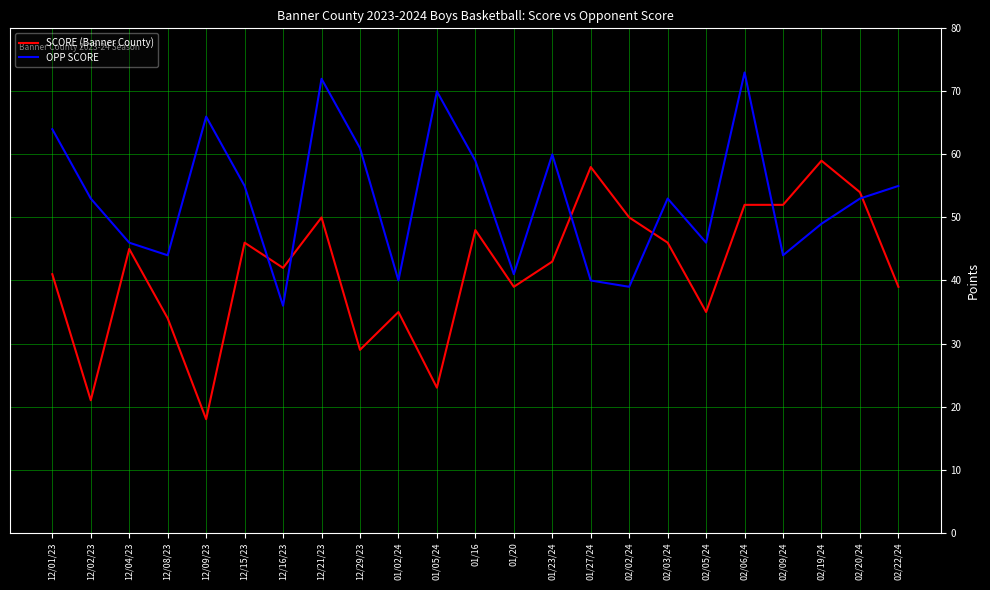

What is the sum of the OPP SCORE values at 02/09/24 and 12/01/23?

108